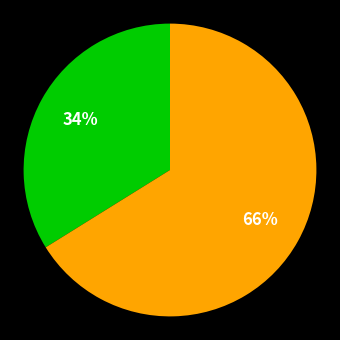

How many slices are in this pie chart?

2